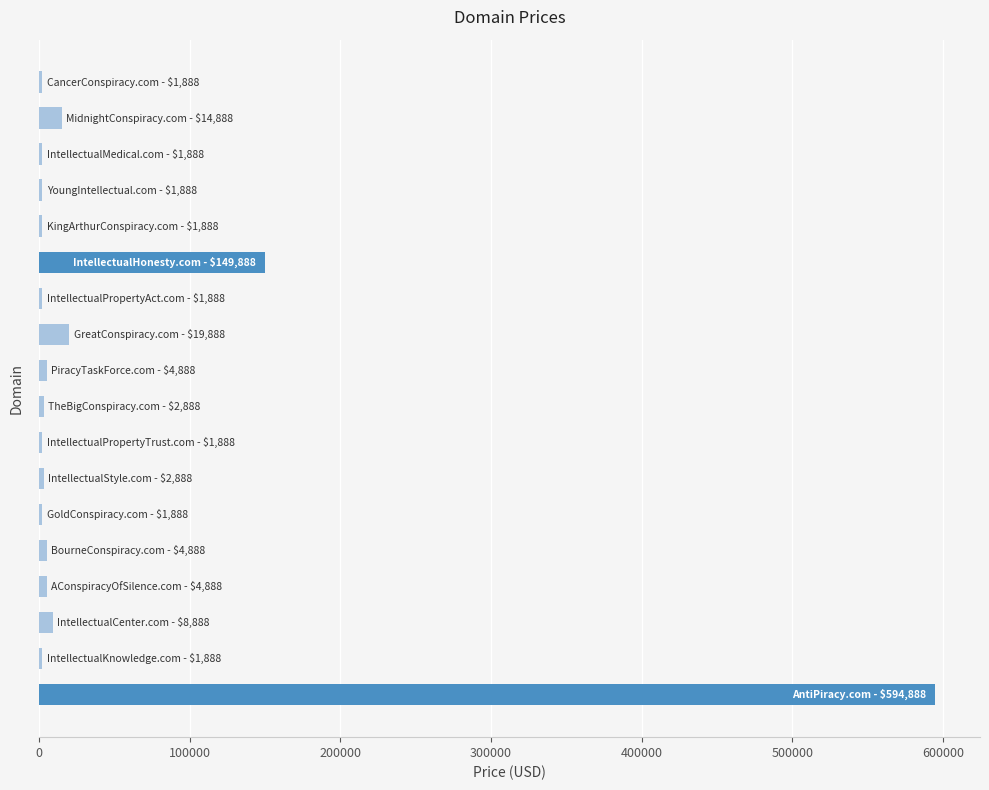

What is the sum of all values?

823984